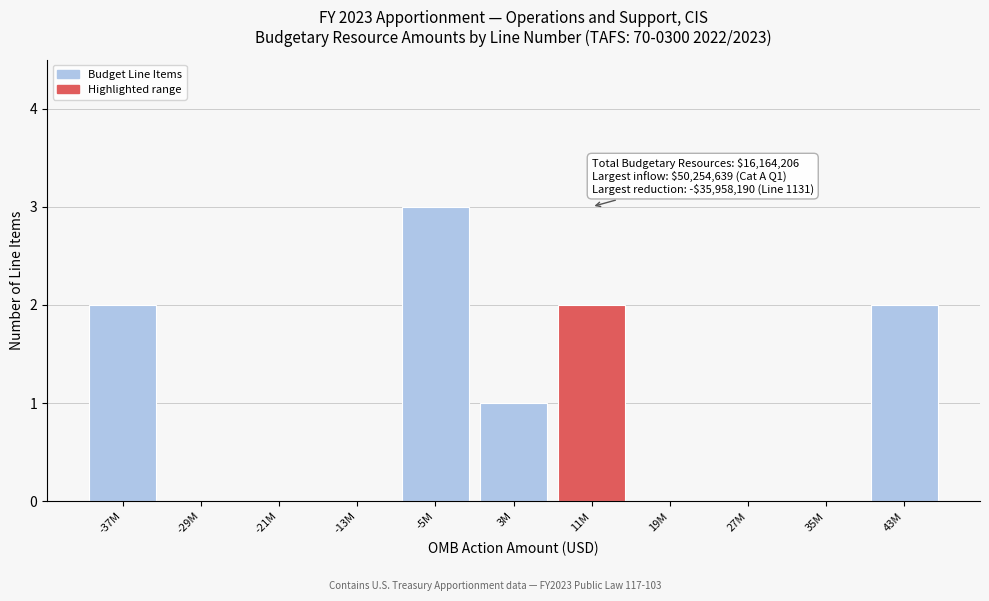

Reading right to left, what are all the values shown in this chart?

43M=2	35M=0	27M=0	19M=0	11M=2	3M=1	-5M=3	-13M=0	-21M=0	-29M=0	-37M=2